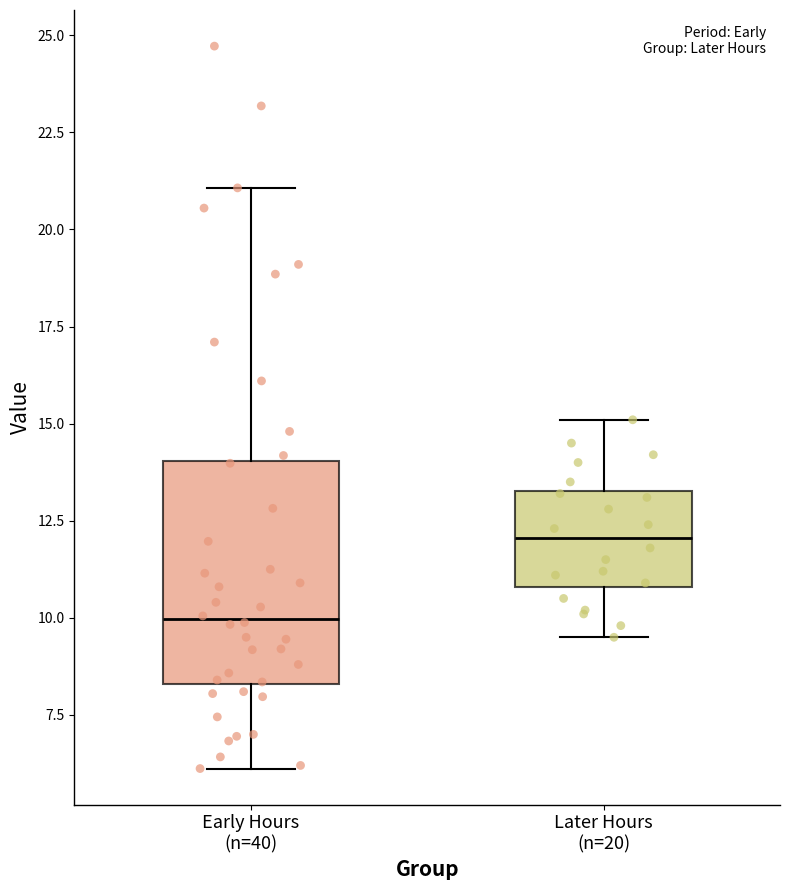

Reading left to right, read every box against the y-axis: the position of its median line, the range the box covers, and the ends of its whiskers. The values are not printed on the chart, so give them approximately, as read against the axis.

Early Hours (n=40): median 10.0, box 8.5 to 14.0, whiskers 6.0 to 21.0
Later Hours (n=20): median 12.0, box 11.0 to 13.5, whiskers 9.5 to 15.0